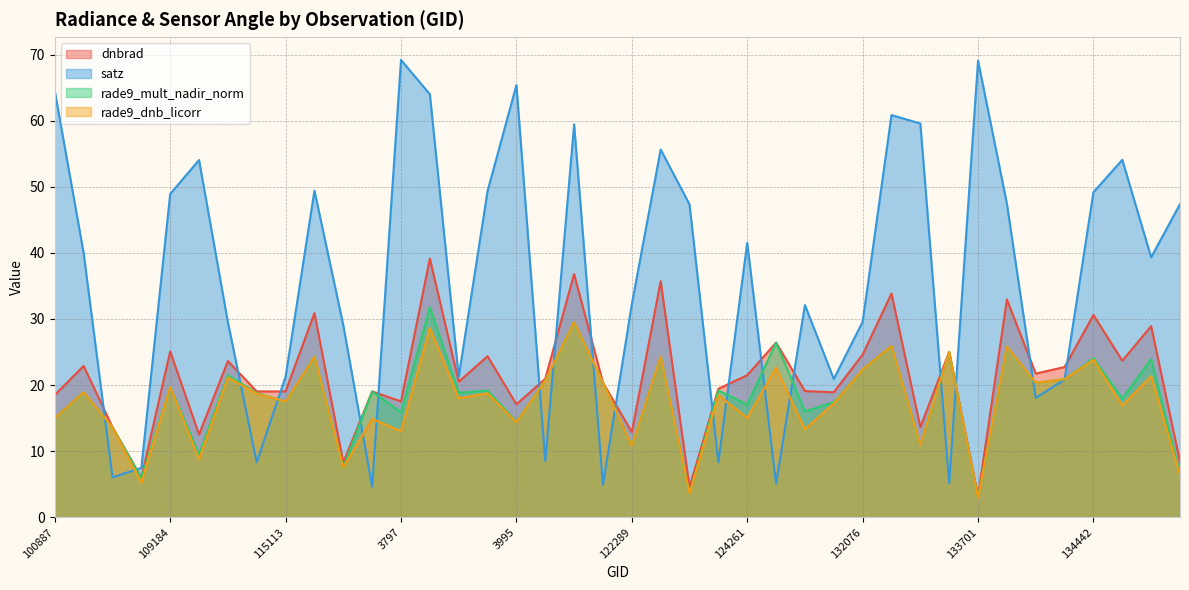

At how many categories does at least one series exceed 9?

39